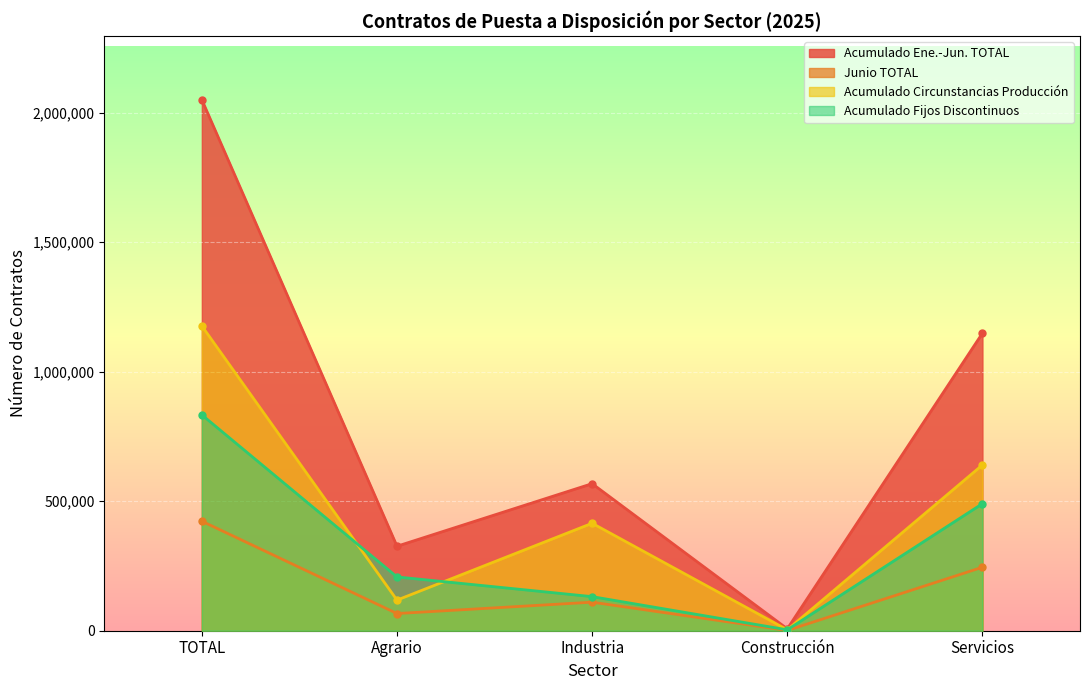

At Construcción, list the series in order from largest to smallest.

Acumulado Ene.-Jun. TOTAL, Acumulado Circunstancias Producción, Acumulado Fijos Discontinuos, Junio TOTAL